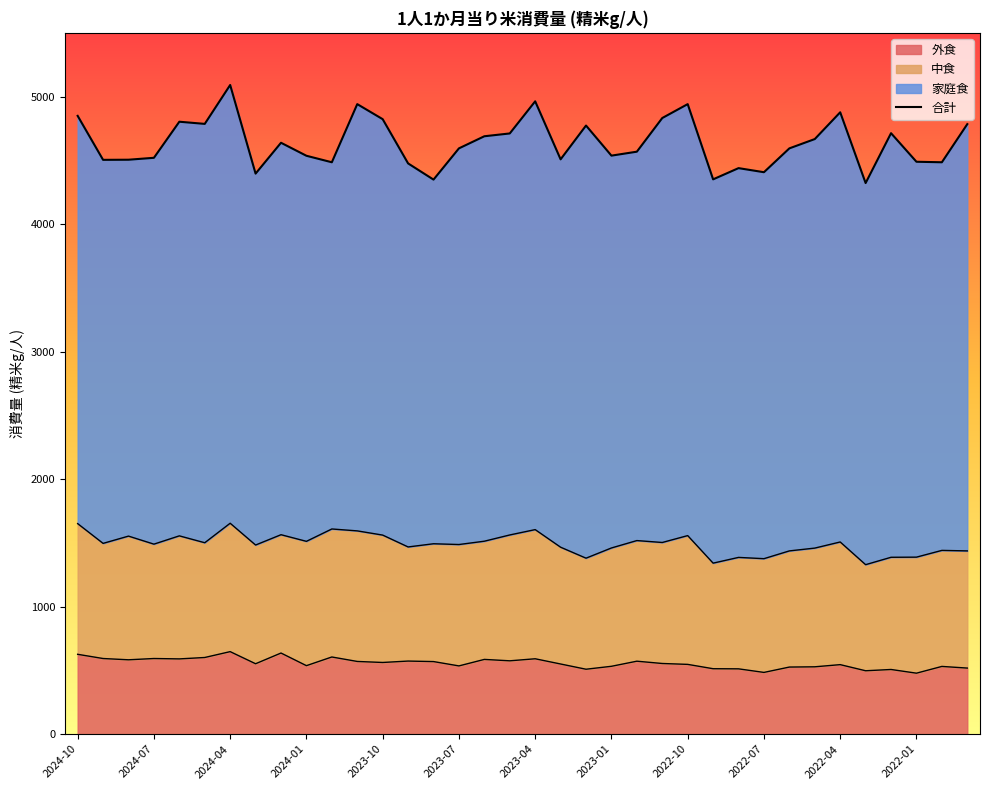

What is the minimum value shown in the chart?

4322